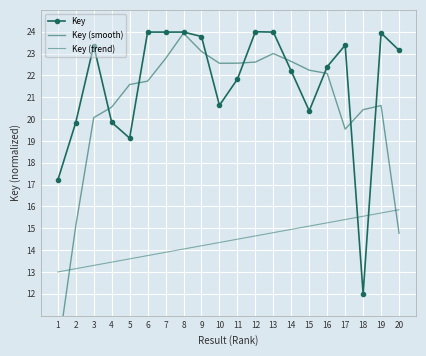

Rank the series by their average value, from lowest to highest.

Key (trend), Key (smooth), Key